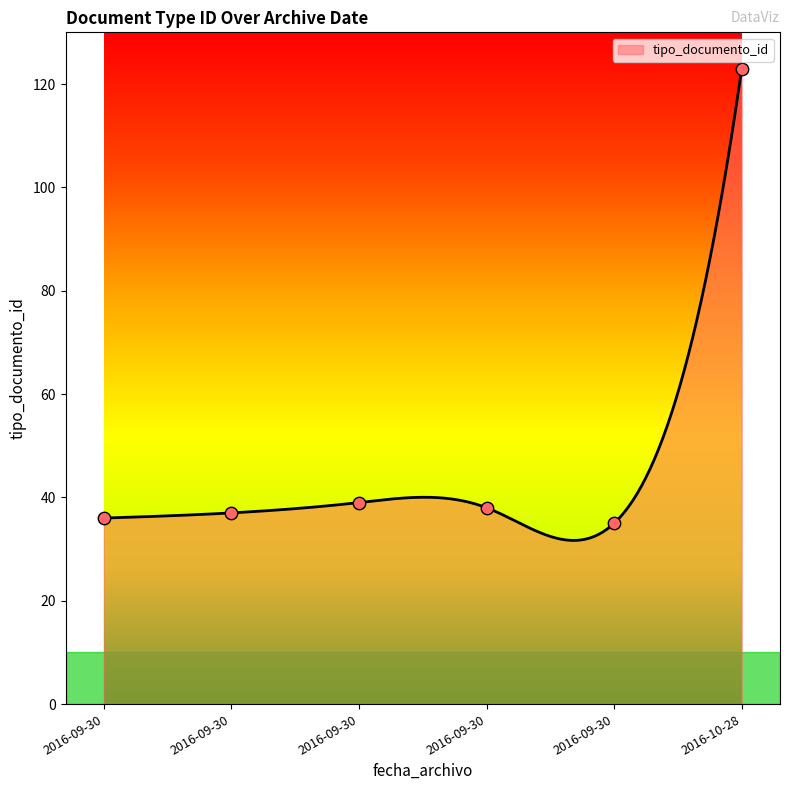

Between 2016-09-30 10:26:35 and 2016-10-28 09:09:34, which is larger?

2016-10-28 09:09:34